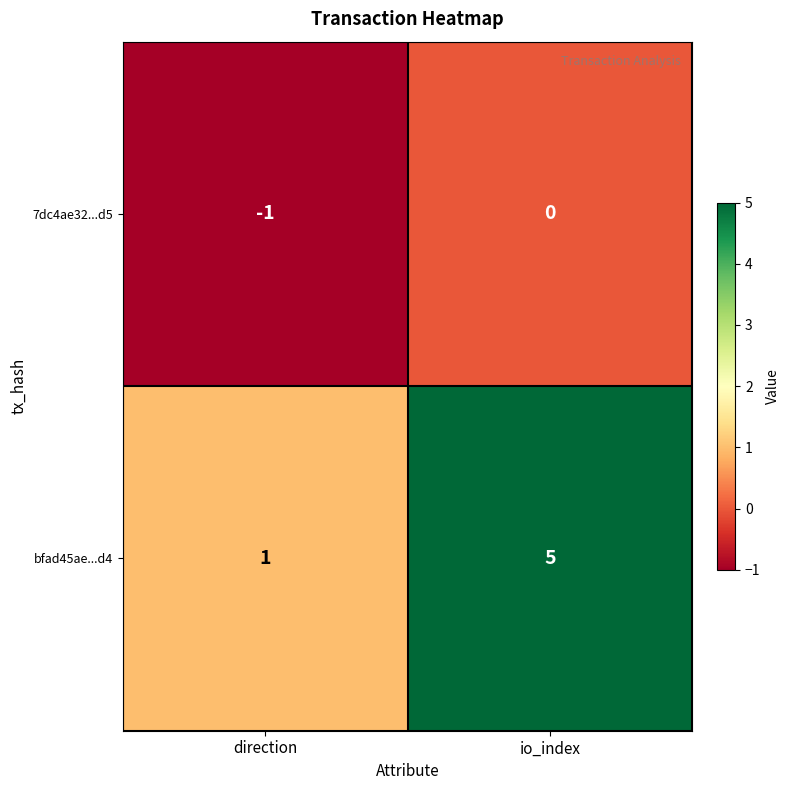

Rank the series by their average value, from lowest to highest.

7dc4ae32...d5, bfad45ae...d4